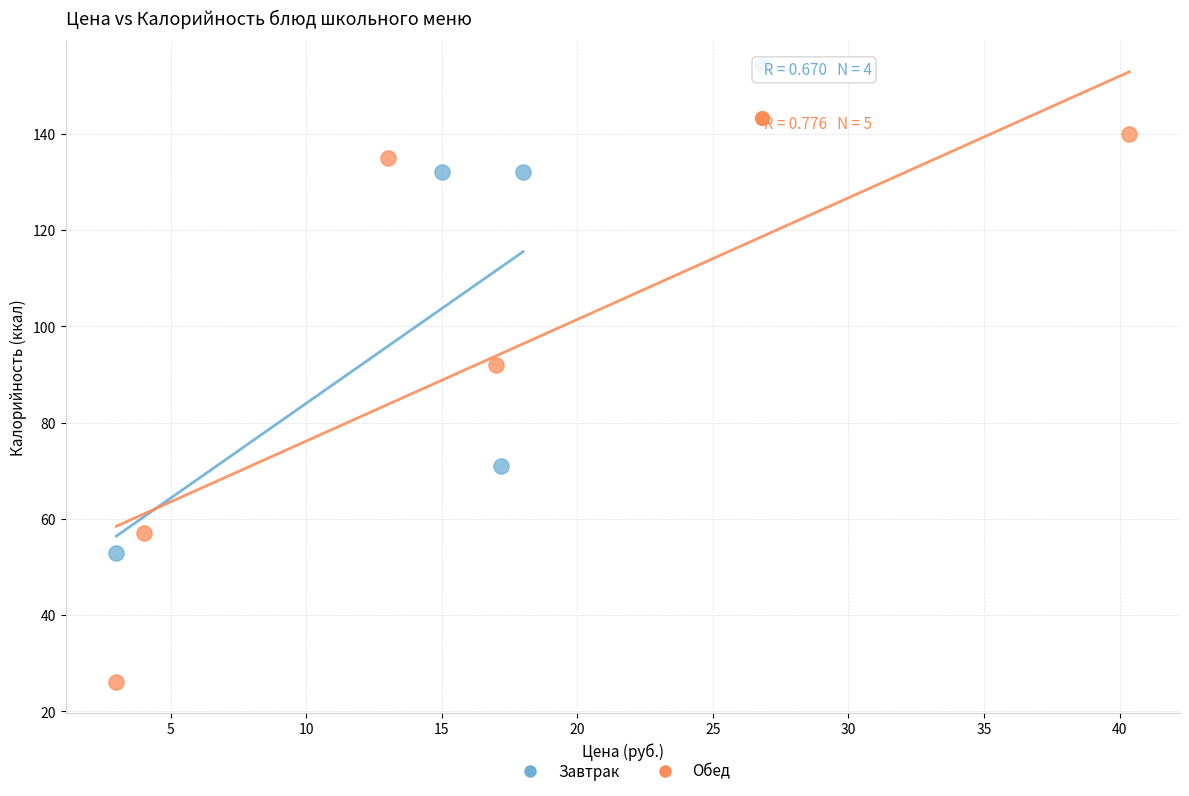

Which series reaches the minimum Y coordinate?

Обед